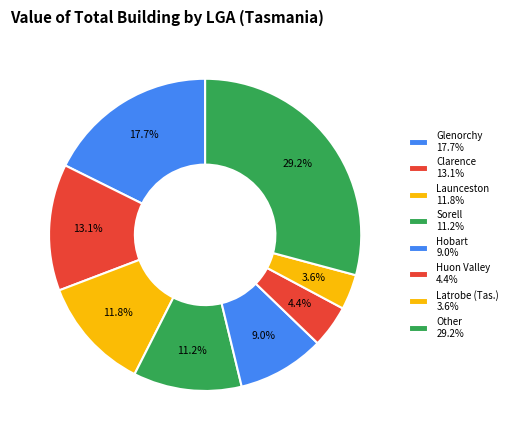

Count the number of slices in the pie.

8